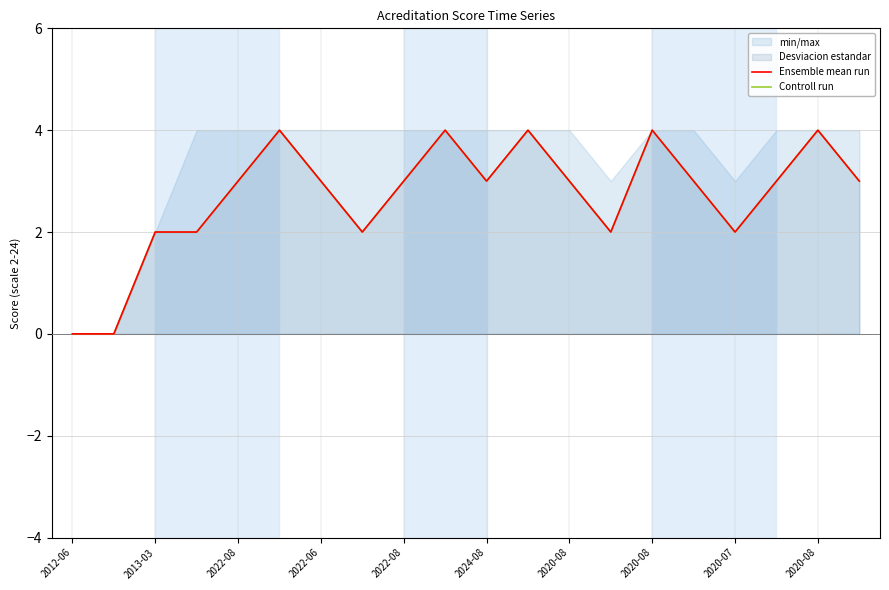

True or false: Ensemble mean run and Controll run intersect in this chart.

False